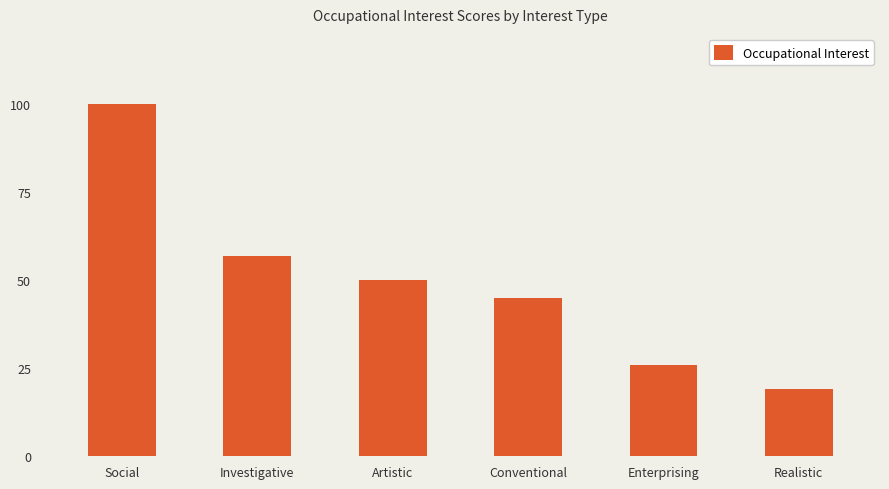

What is the label of the 1st bar from the right?

Realistic